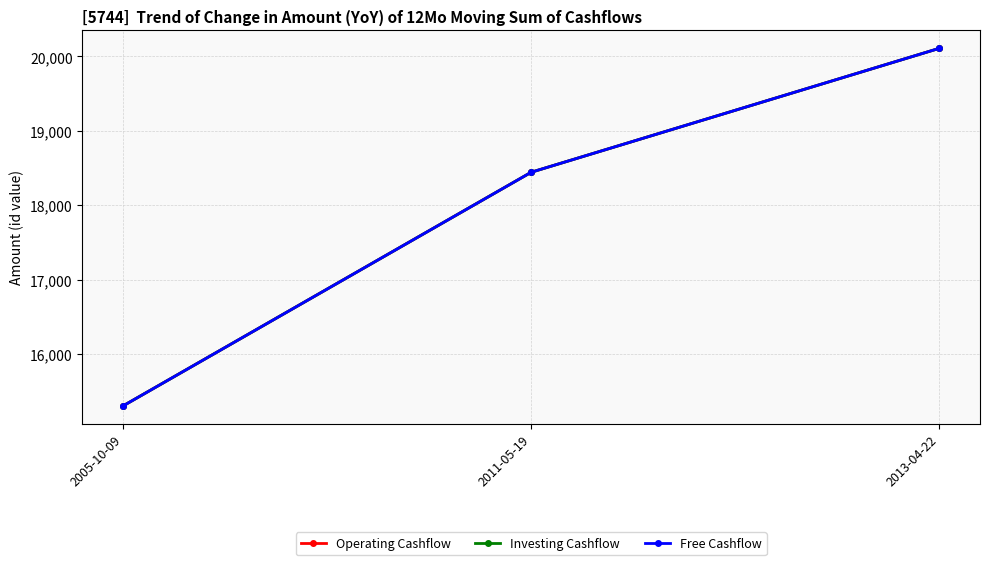

Is it true that Investing Cashflow equals 28123 at 2011-05-19?

False